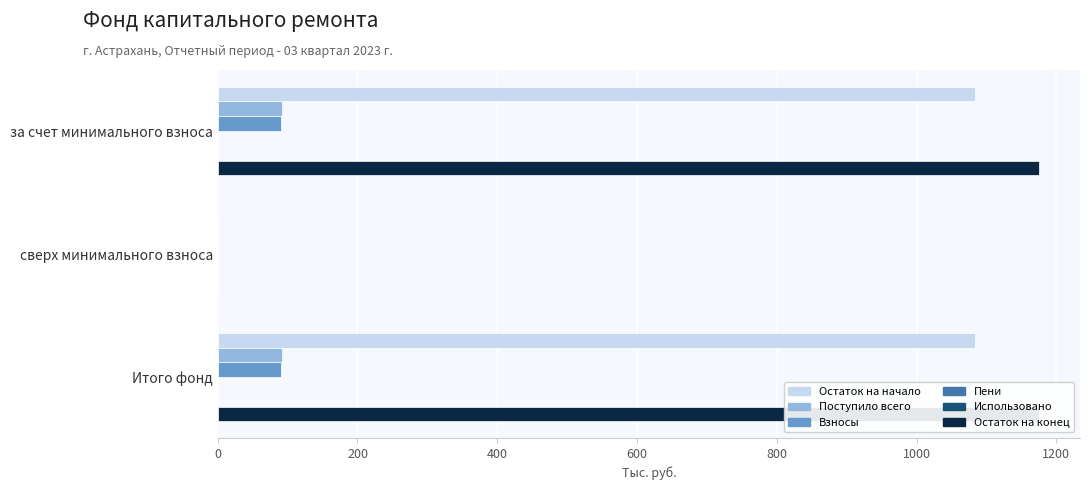

Between 200 and 400, which series saw the biggest shift?

Остаток на конец